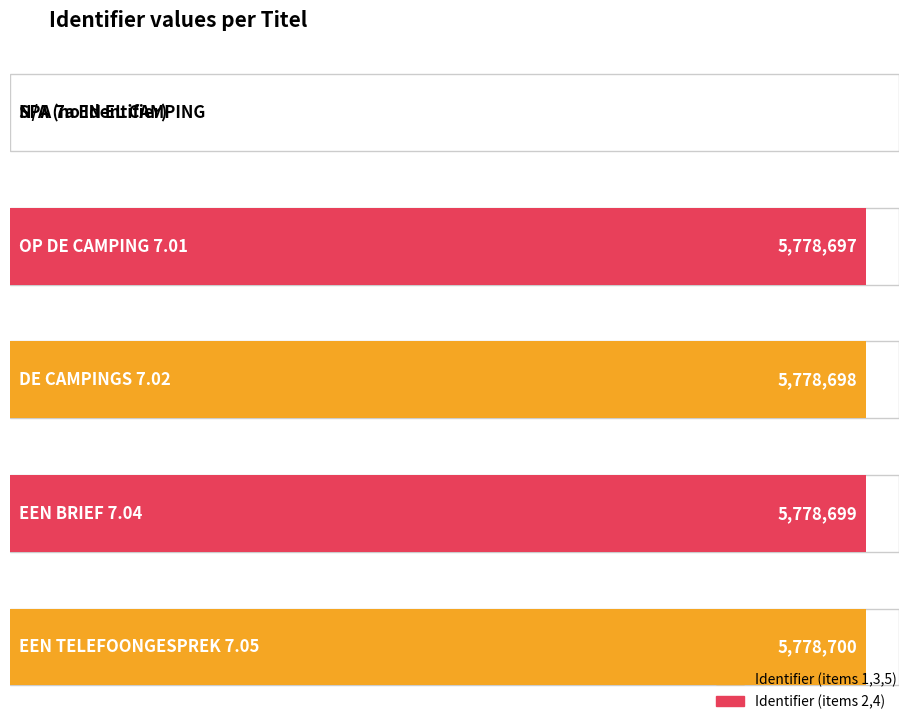

At which label is the value closest to 2889350?

OP DE CAMPING 7.01